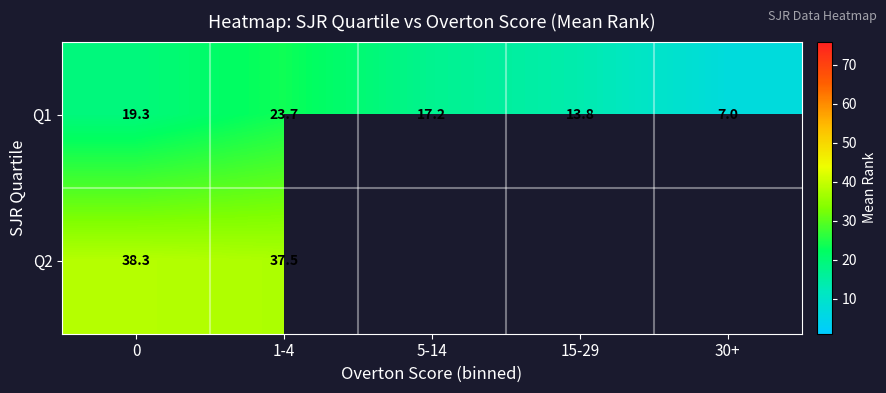

What is the greatest value displayed?

38.3